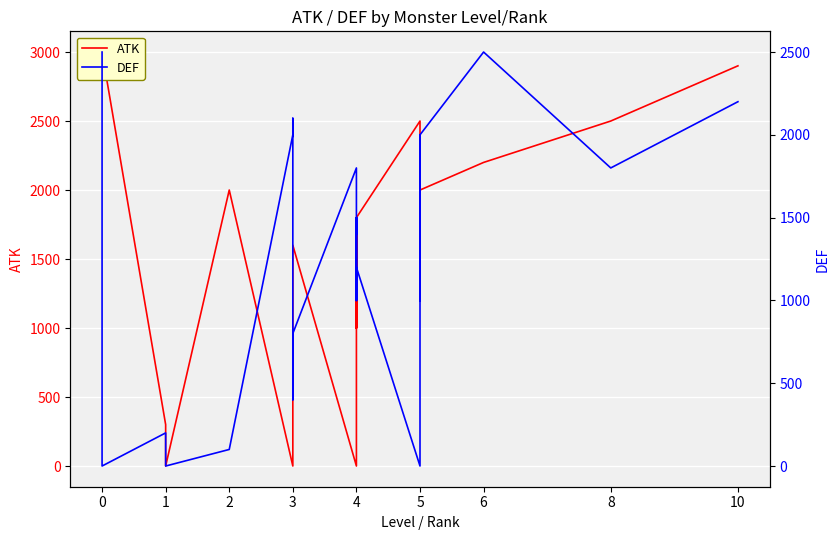

Which series has the largest range (max minus min)?

ATK